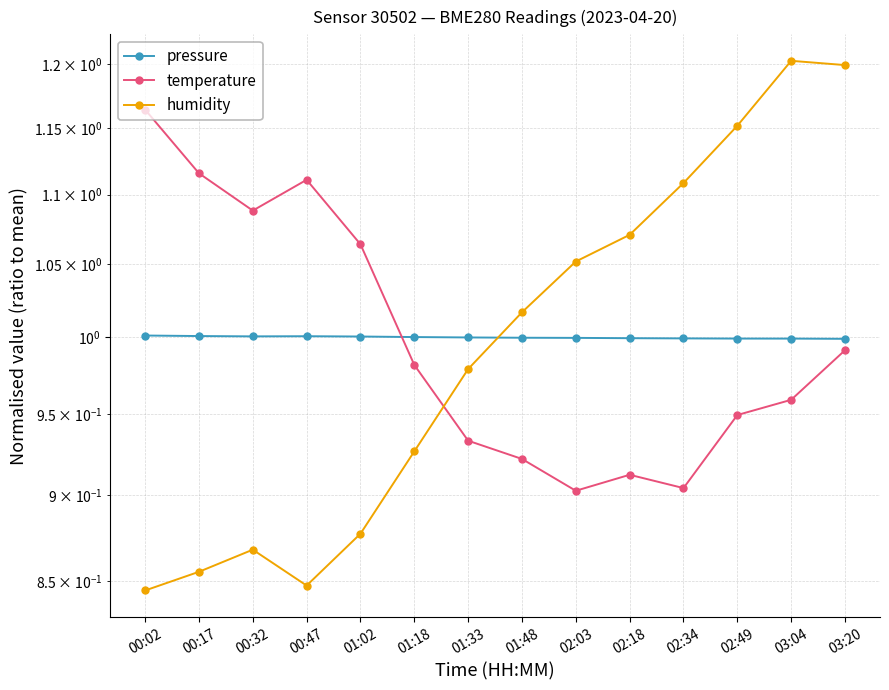

Reading left to right, transcribe all the data shown in this chart.

pressure: 00:02=1.0	00:17=1.0	00:32=1.0	00:47=1.0	01:02=1.0	01:18=1.0	01:33=1.0	01:48=1.0	02:03=1.0	02:18=1.0	02:34=1.0	02:49=1.0	03:04=1.0	03:20=1.0
temperature: 00:02=1.2	00:17=1.1	00:32=1.1	00:47=1.1	01:02=1.1	01:18=1.0	01:33=0.9	01:48=0.9	02:03=0.9	02:18=0.9	02:34=0.9	02:49=0.9	03:04=1.0	03:20=1.0
humidity: 00:02=0.8	00:17=0.9	00:32=0.9	00:47=0.8	01:02=0.9	01:18=0.9	01:33=1.0	01:48=1.0	02:03=1.1	02:18=1.1	02:34=1.1	02:49=1.2	03:04=1.2	03:20=1.2